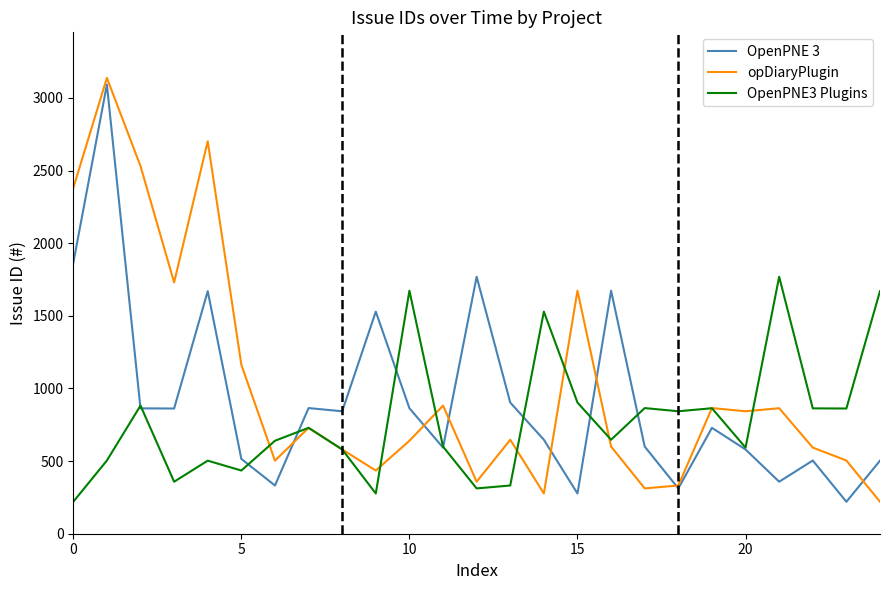

Which series has the widest spread of values?

opDiaryPlugin